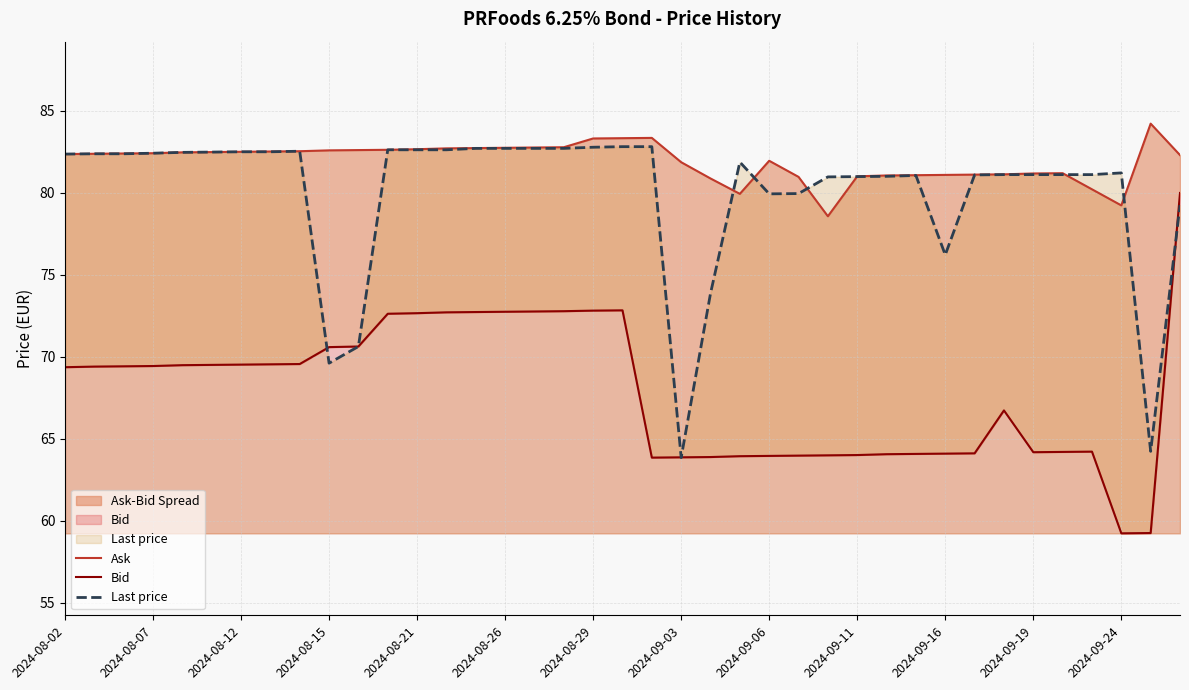

What is the maximum value for Last price?

82.8